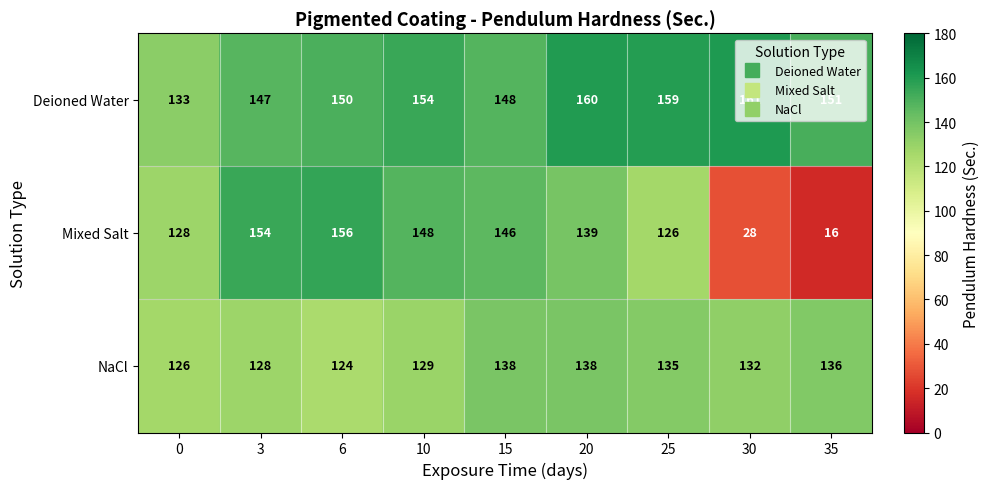

Which label corresponds to the largest value in the chart?

30